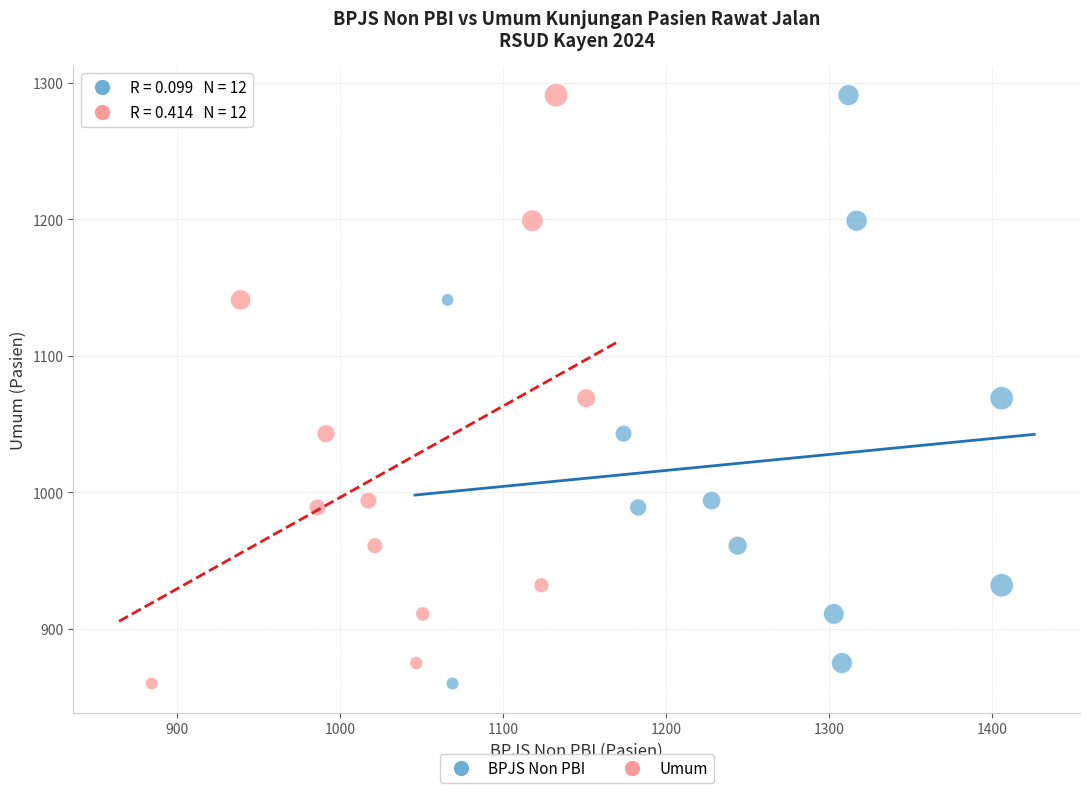

What are all the series names shown in the legend?

BPJS Non PBI, Umum